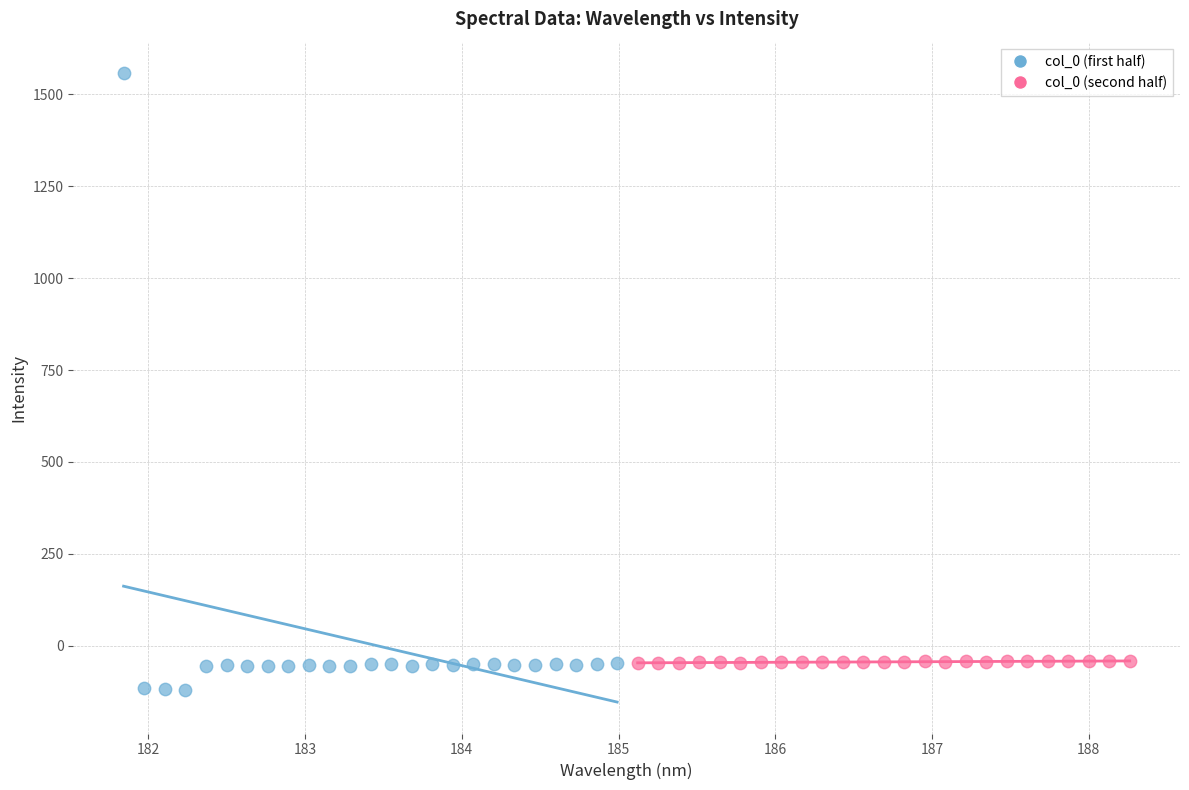

Which series has the widest spread of Y values?

col_0 (first half)